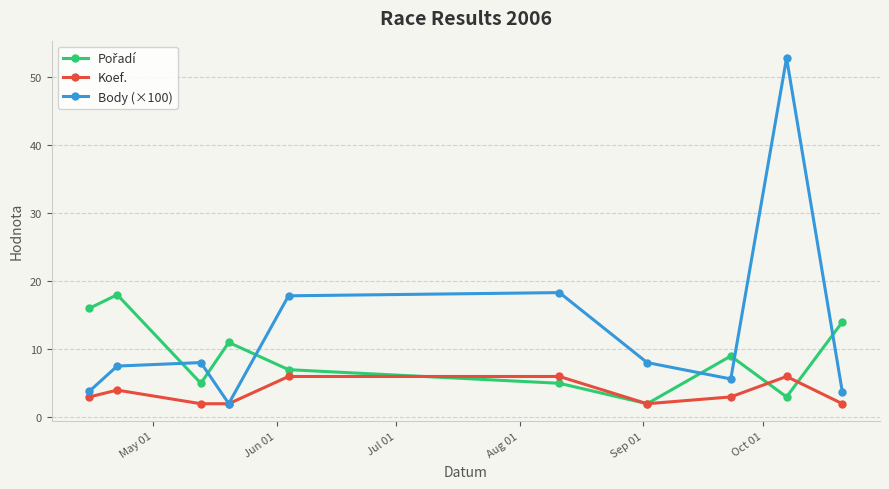

What is the value of the Koef. point at the 7th from the left?

2.0